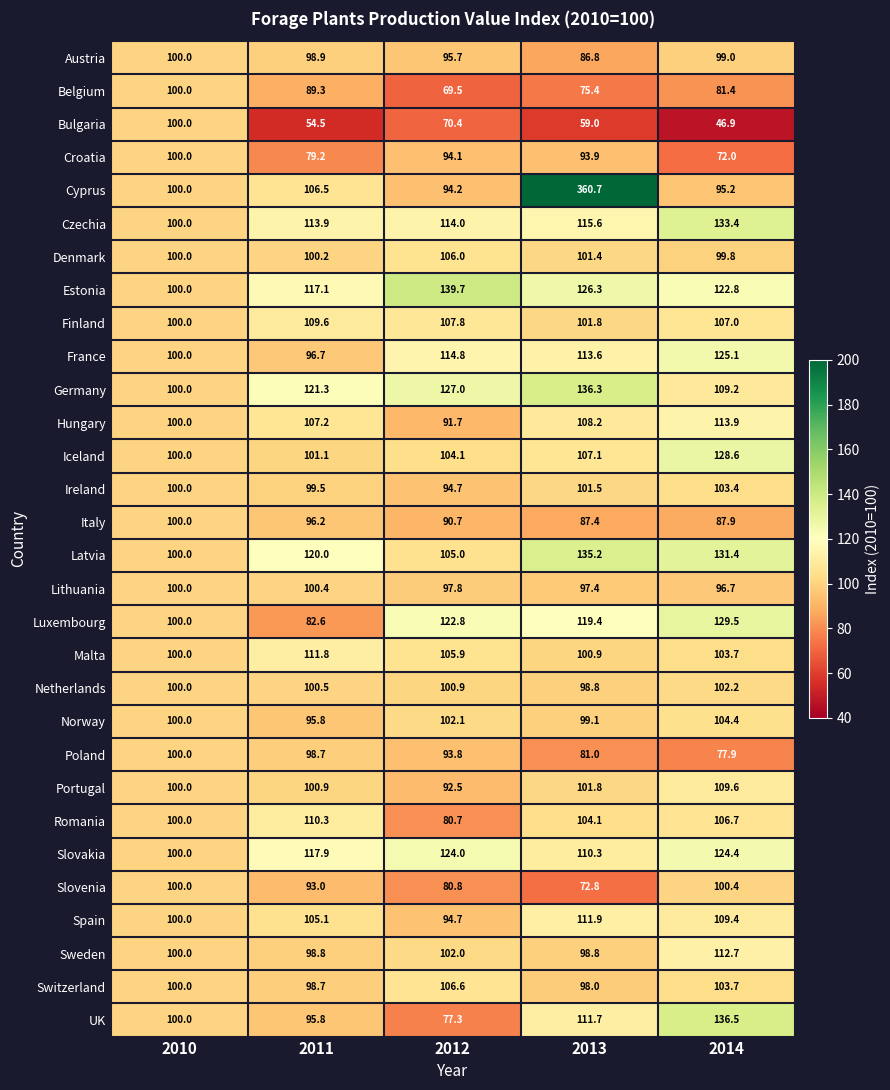

Between 2013 and 2014, which series saw the biggest shift?

Cyprus